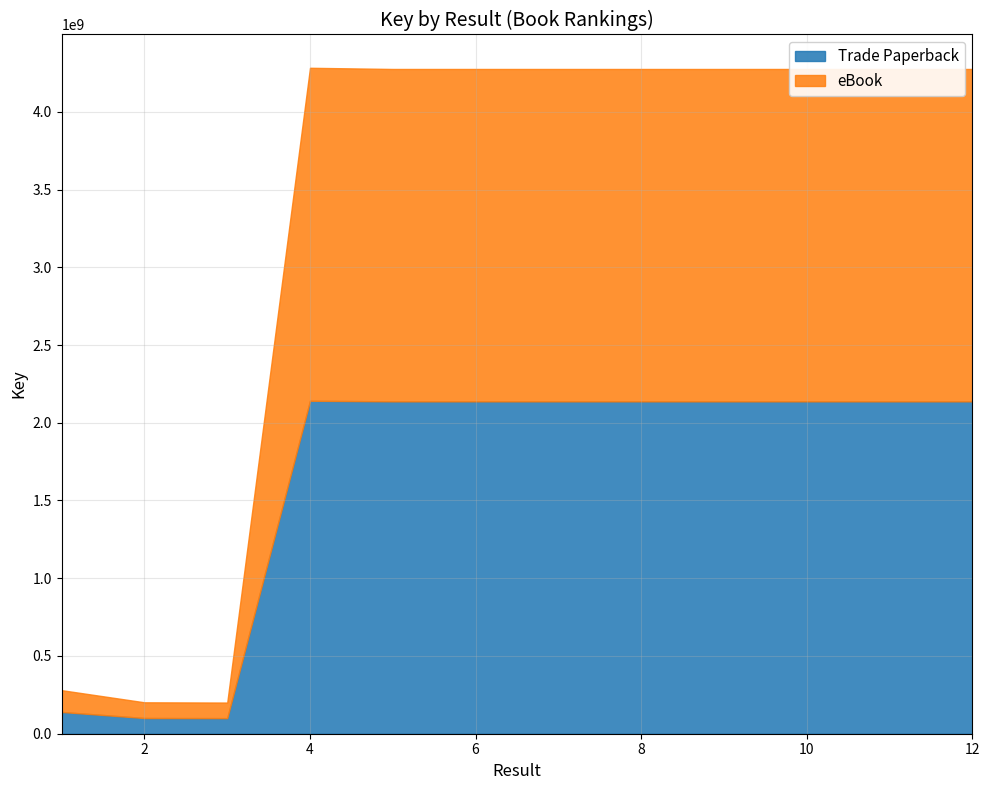

Is it true that eBook equals 513307315 at 11?

False